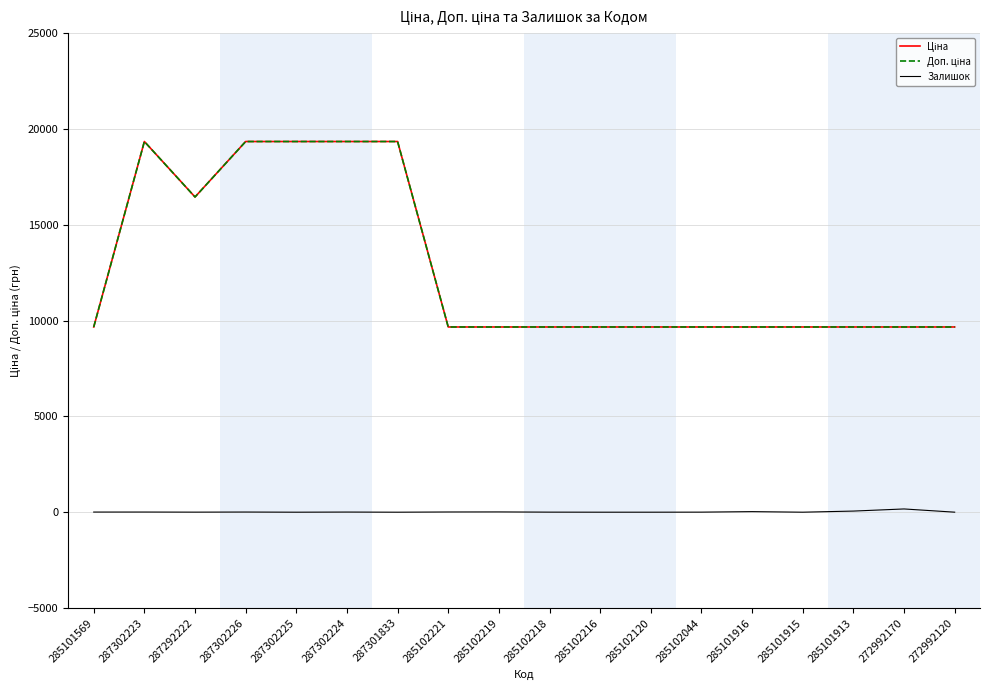

What is the value of the Ціна point at the 16th from the left?

9664.7